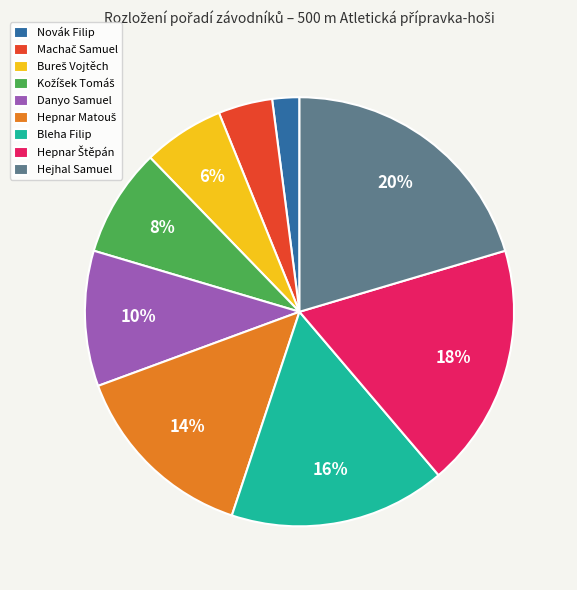

Count the number of slices in the pie.

9